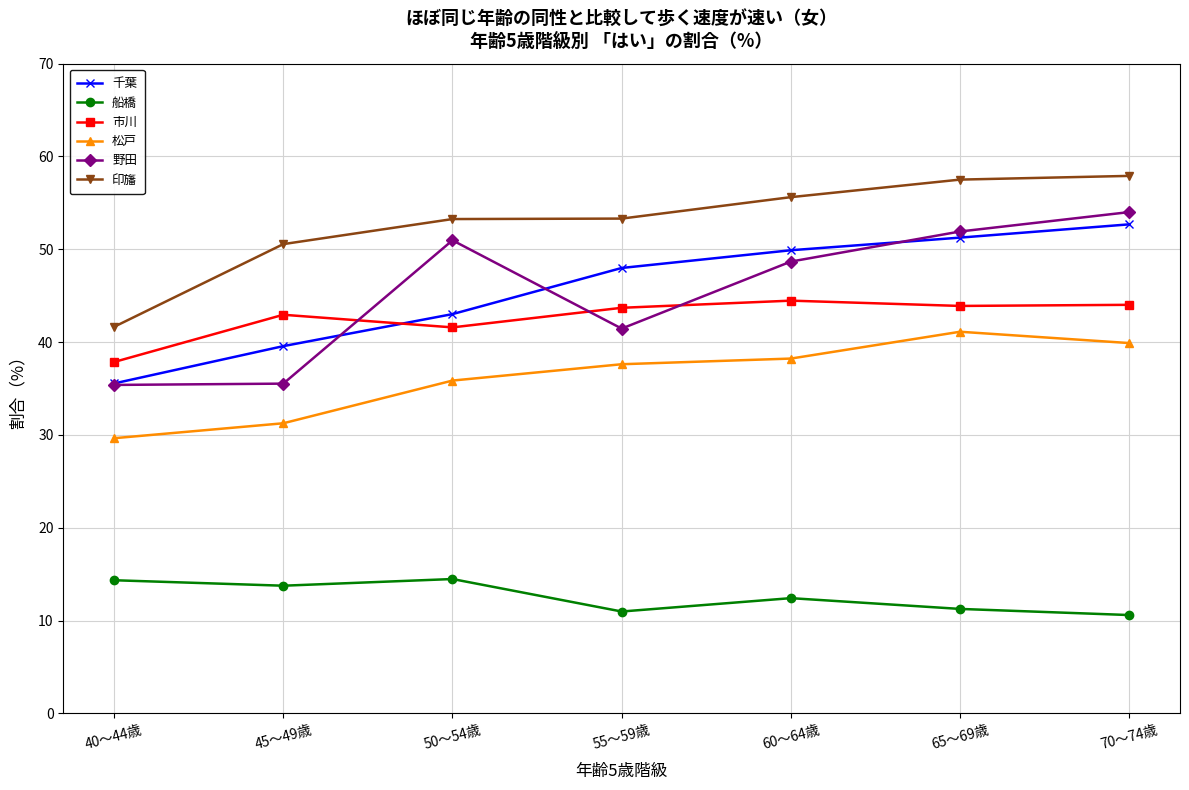

True or false: 印旛 has more than 2 points higher than both neighbors.

False